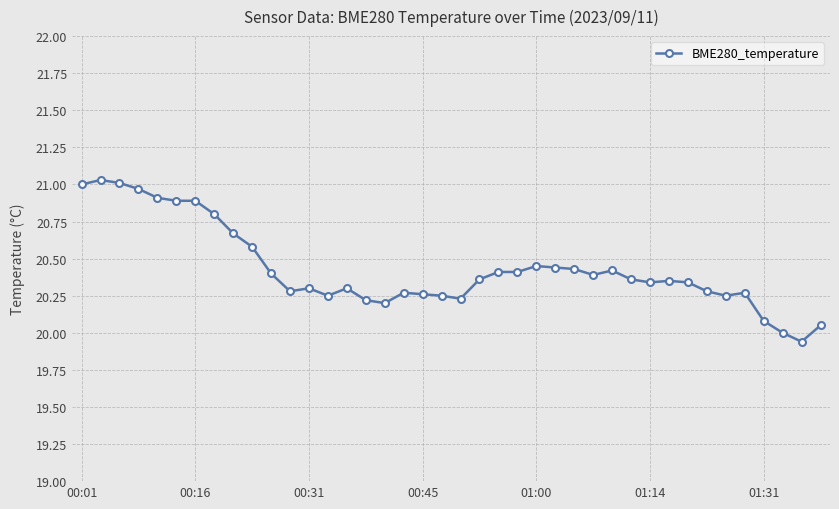

What is the sum of all values?

817.3